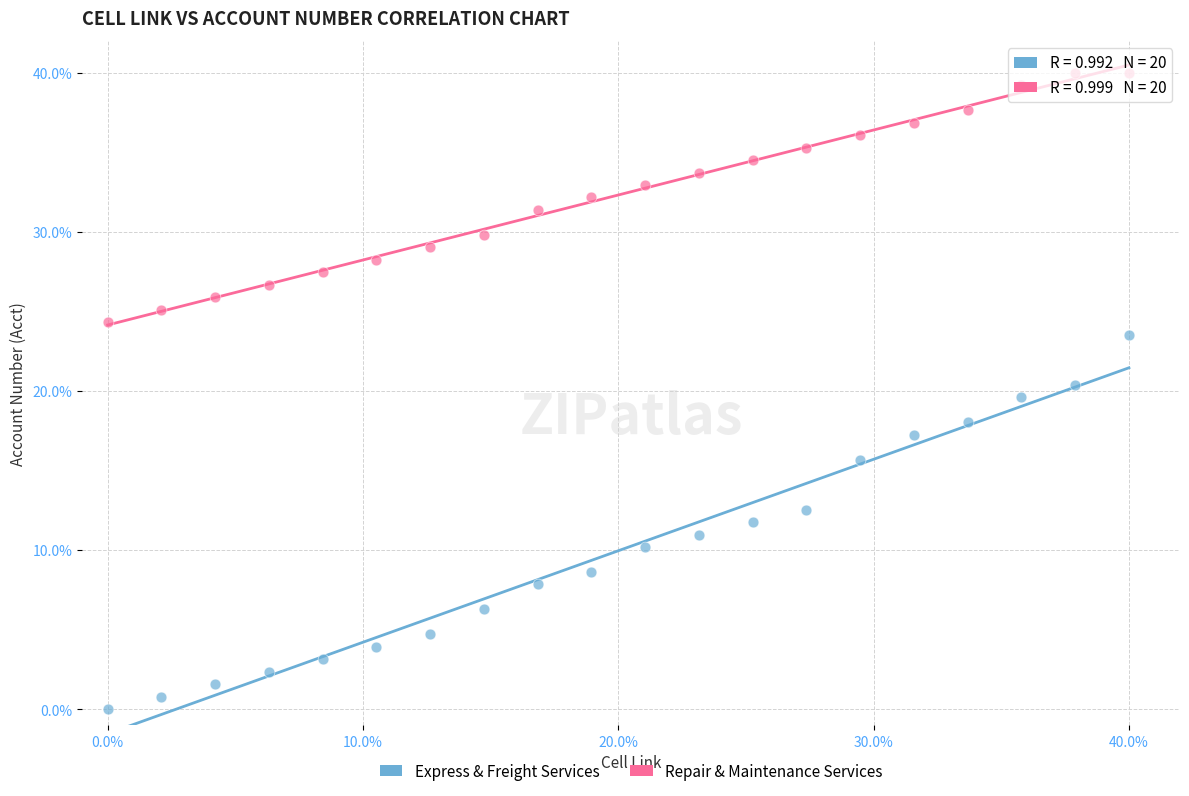

Across all data points, what is the range of X values (max minus min)?

40.0